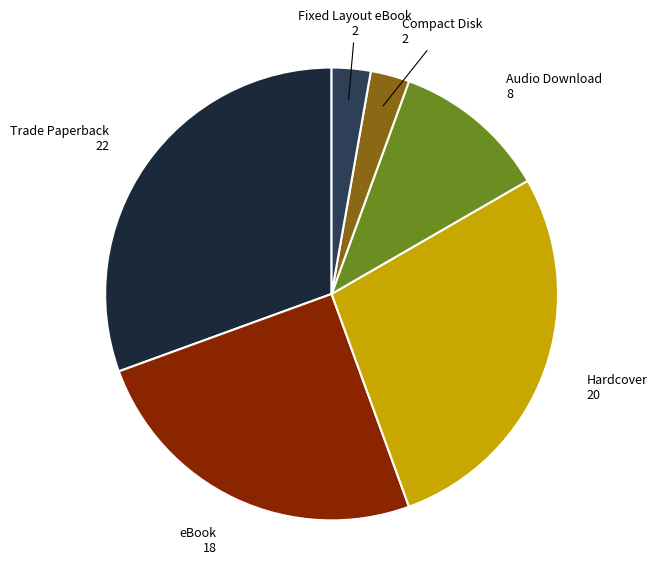

Is there a majority slice in this chart?

No